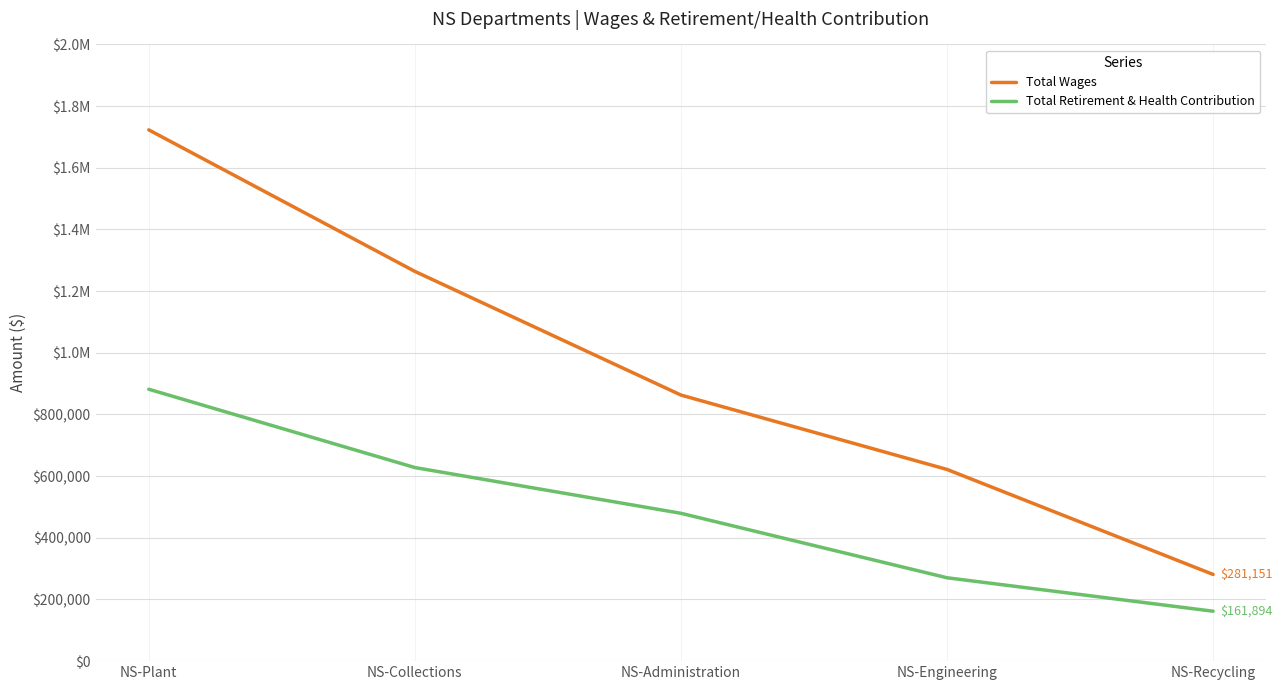

Reading right to left, extract all data points from this chart.

Total Wages: NS-Recycling=281151	NS-Engineering=621685	NS-Administration=862914	NS-Collections=1264026	NS-Plant=1722967
Total Retirement & Health Contribution: NS-Recycling=161894	NS-Engineering=270360	NS-Administration=479483	NS-Collections=627830	NS-Plant=881807